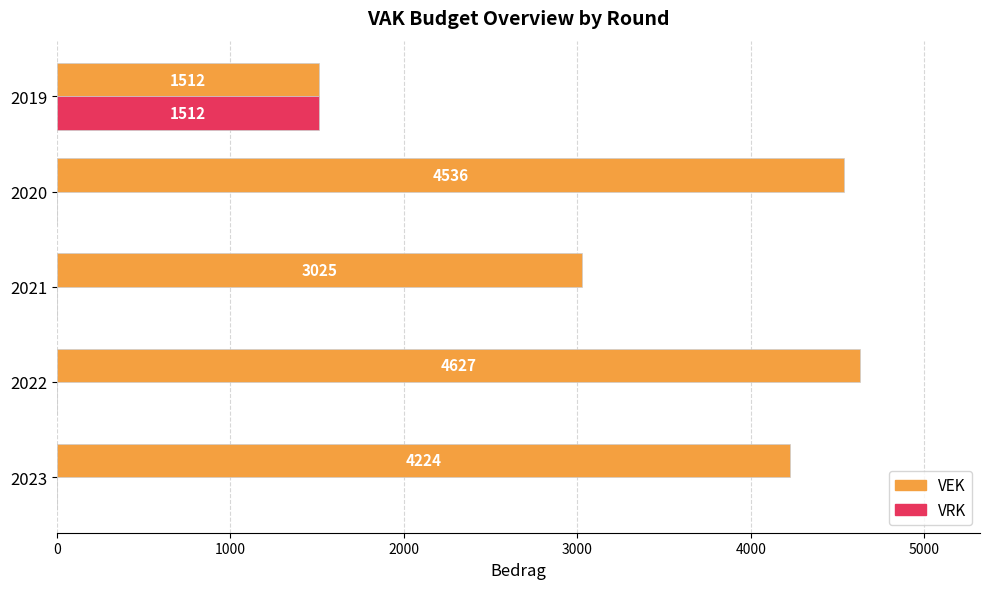

Which series changed the most between 2023 and 2021?

VEK